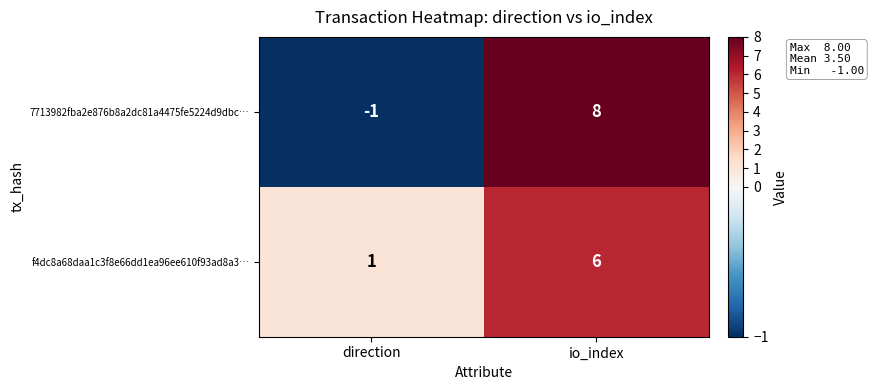

The f4dc8a68daa1c3f8e66dd1ea96ee610f93ad8a3… series shows 6 at io_index. True or false?

True